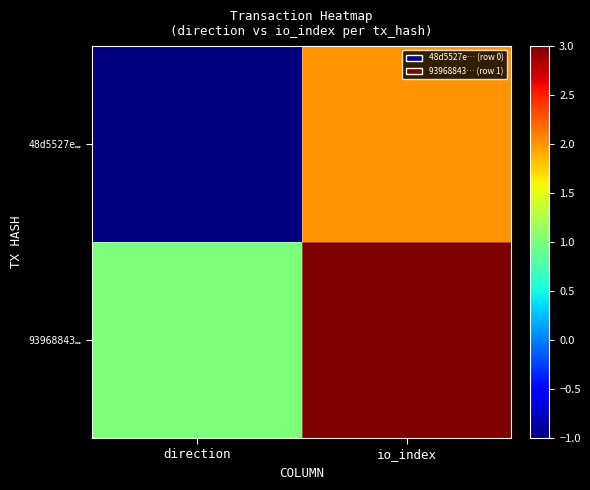

How many distinct data groups are displayed?

2